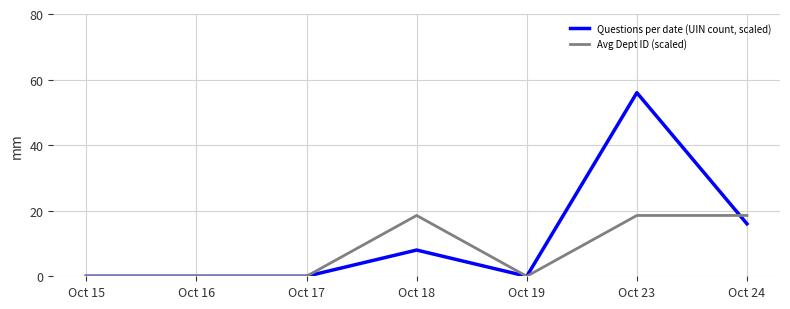

How many categories are shown in the chart?

7